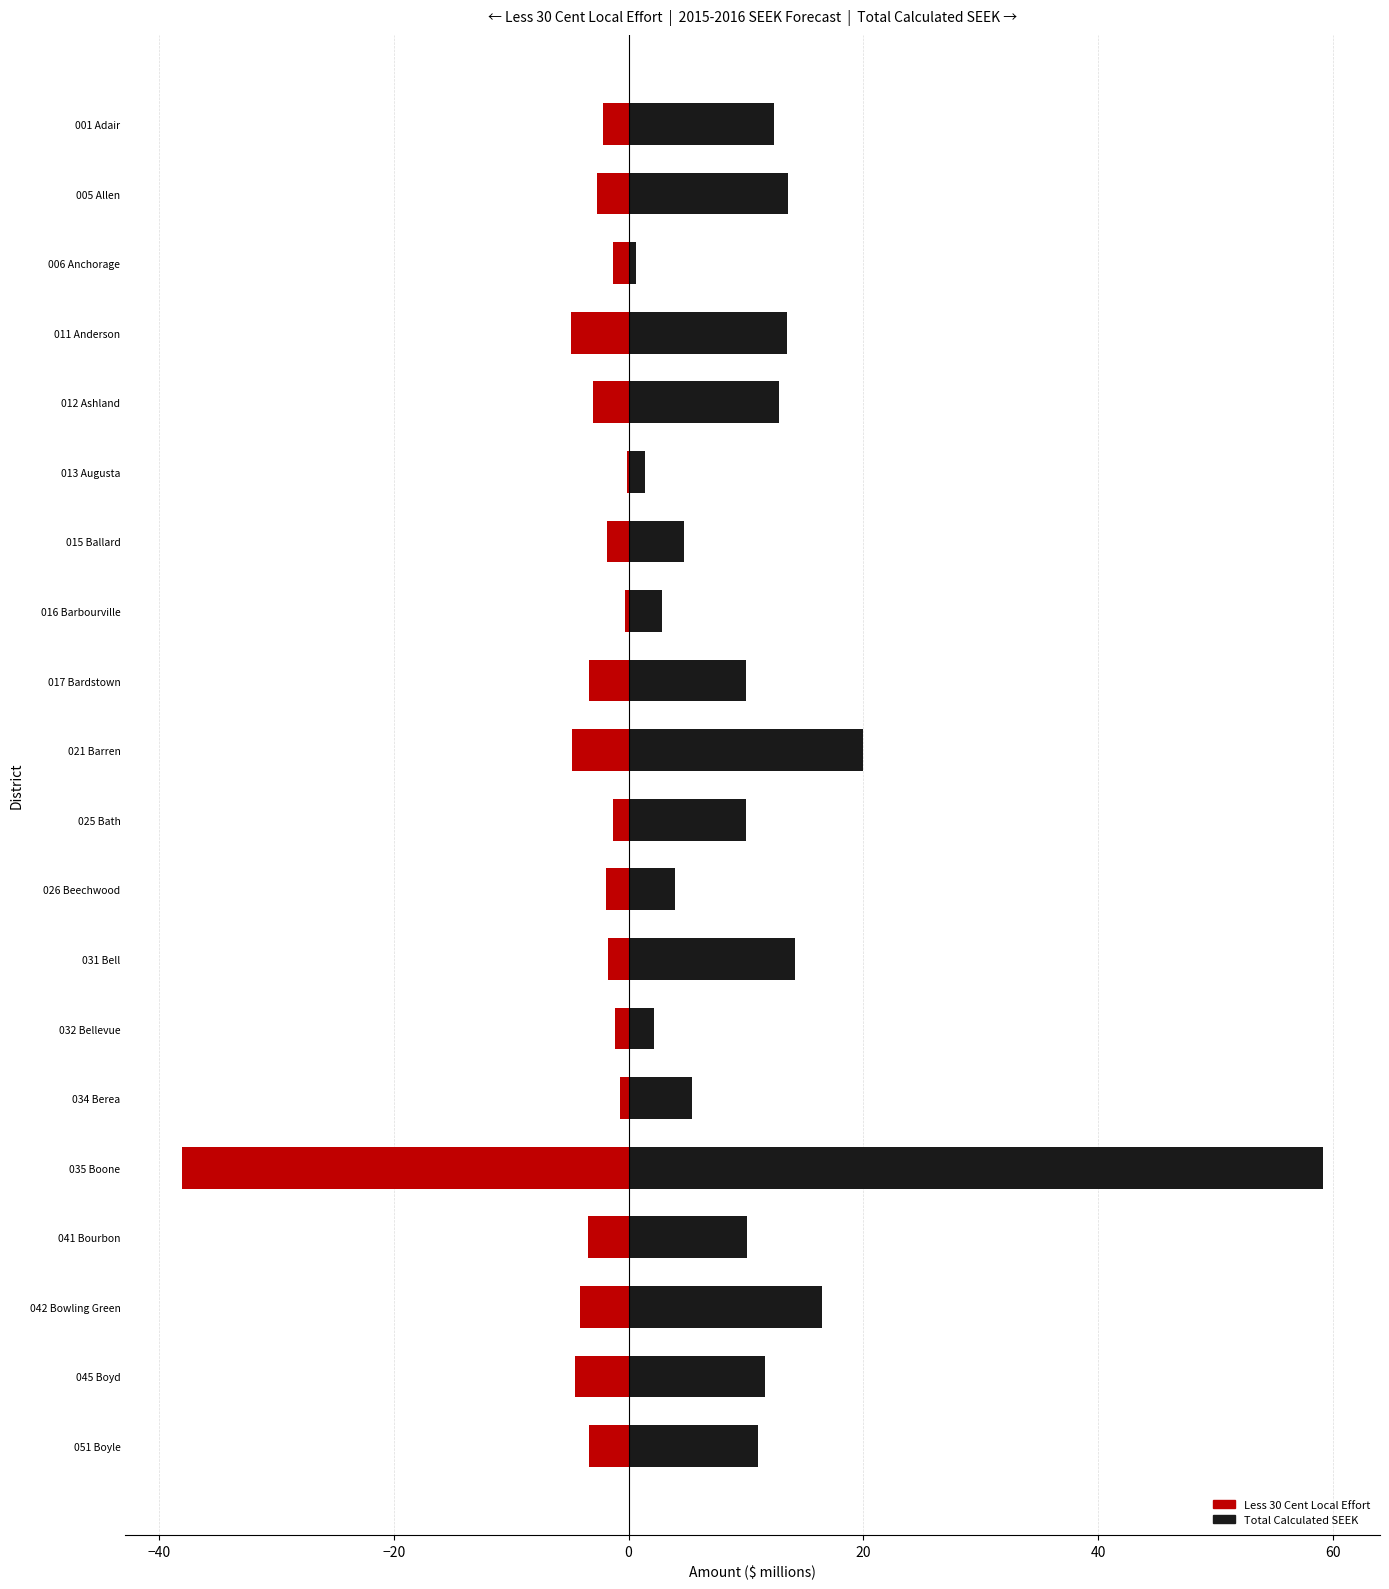

Which series has the largest total across all categories?

Total Calculated SEEK